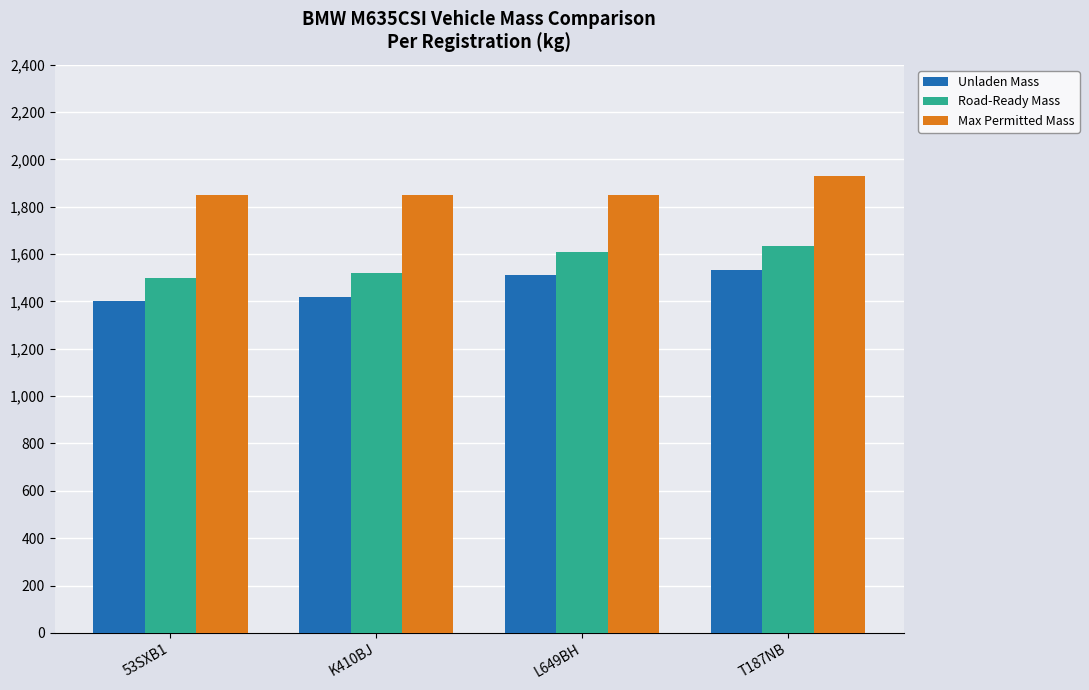

Is the value of Unladen Mass at K410BJ greater than the value of Road-Ready Mass at T187NB?

No